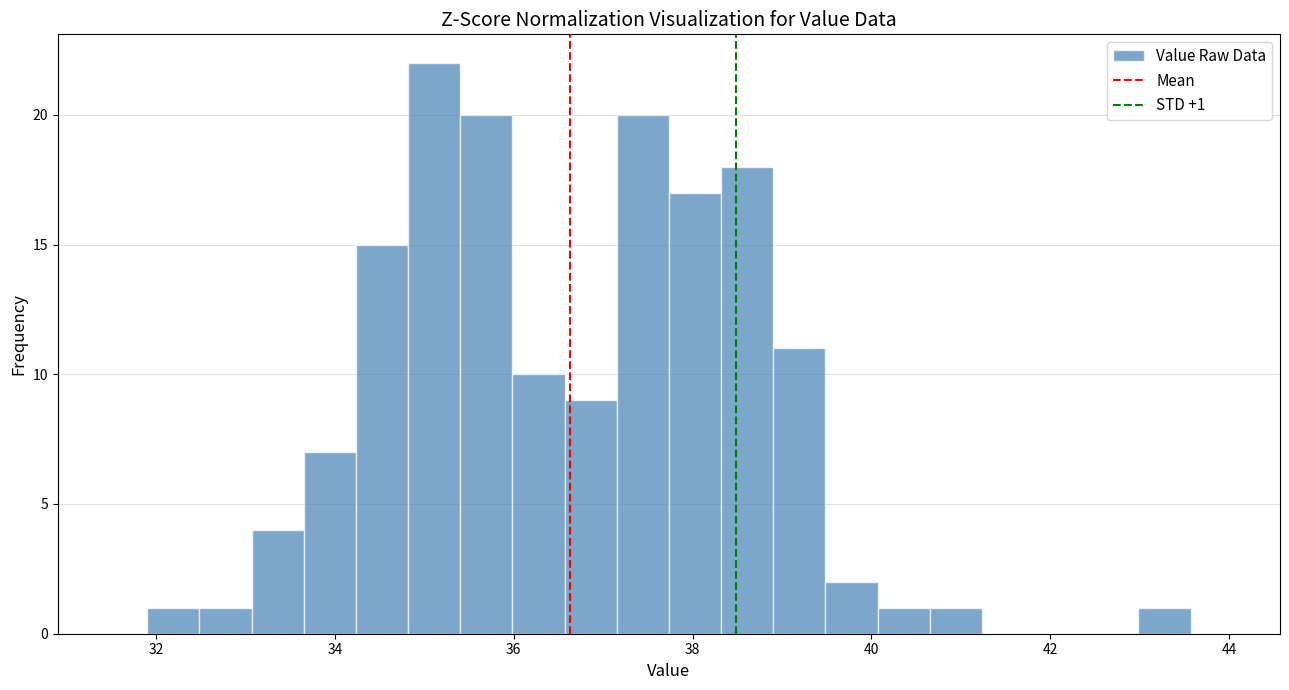

Around what value on the x-axis is the tallest bar? Give the approximate position of its centre, as read against the axis.

35.2